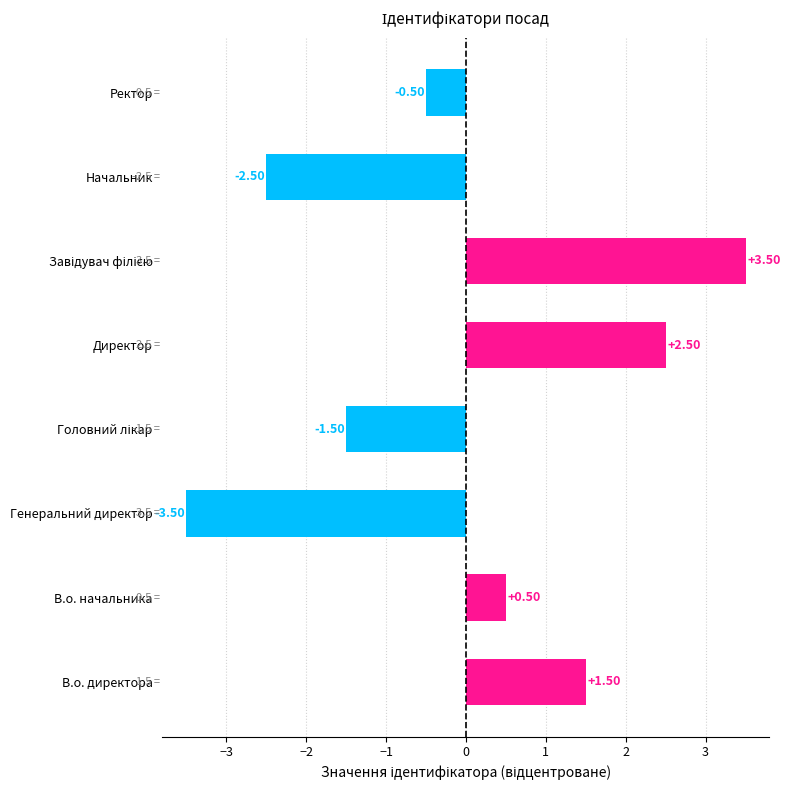

Between Начальник and Ректор, which is larger?

Ректор